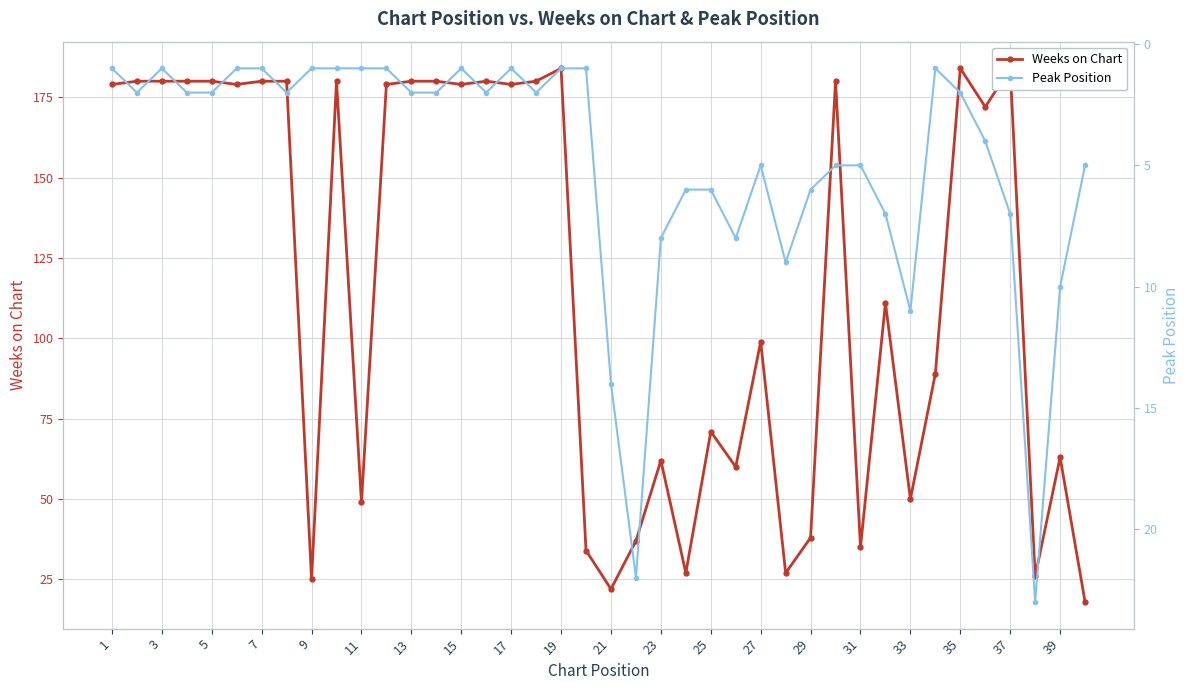

What are all the series names shown in the legend?

Weeks on Chart, Peak Position